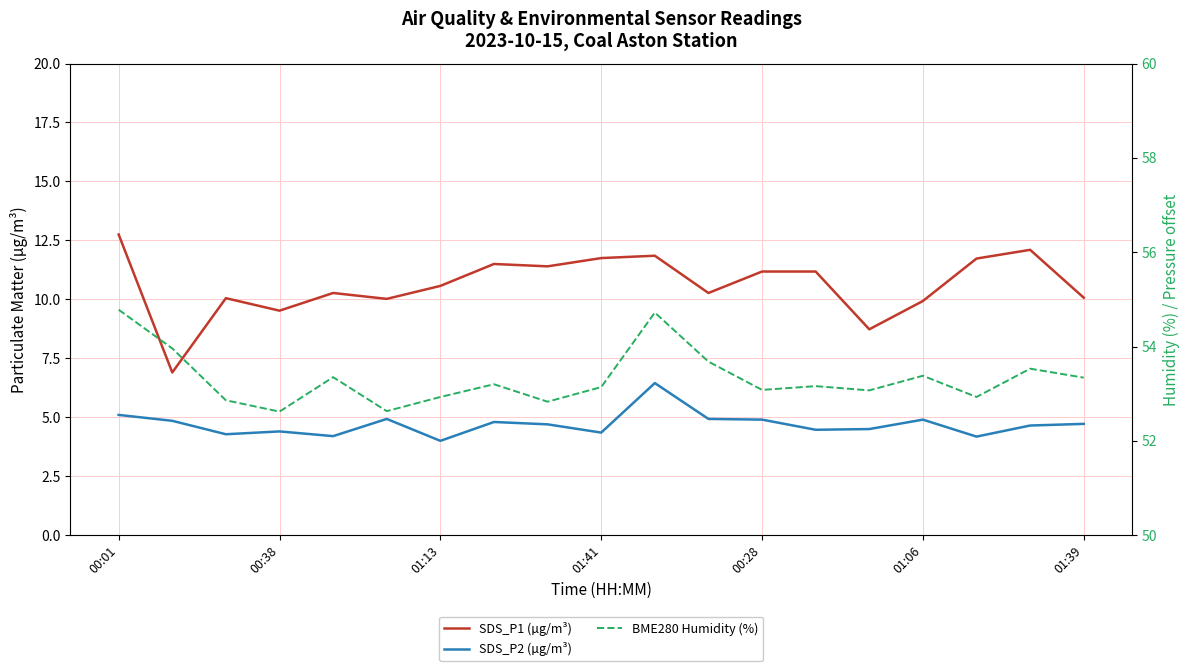

Between 17 and 00:01, which is larger?

00:01